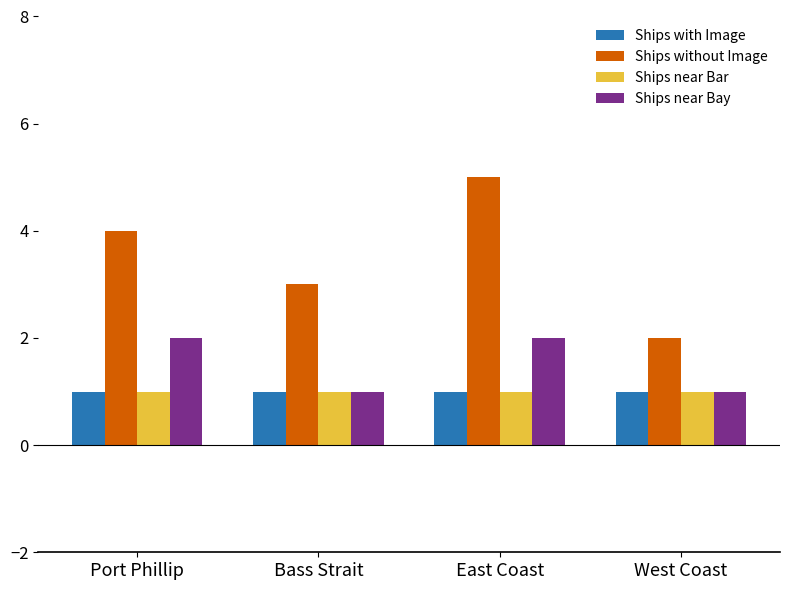

What is the average value of the Ships near Bar series?

1